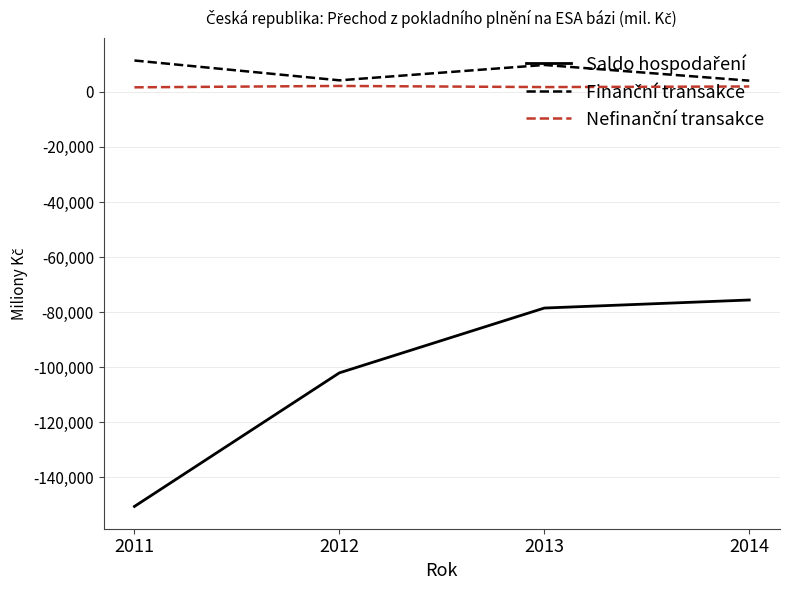

What is the smallest value displayed?

-150524